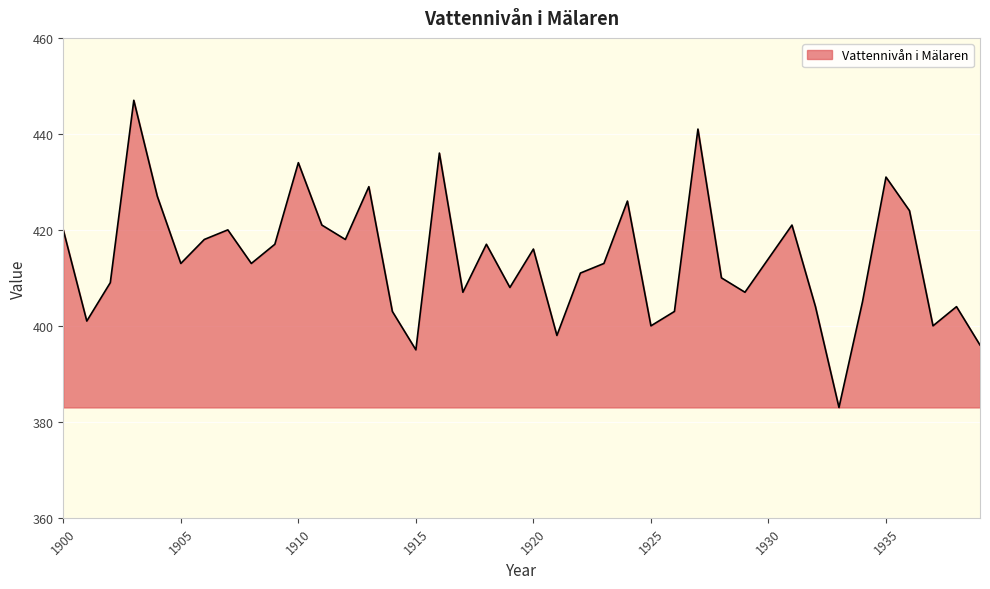

What is the sum of all values?

16560